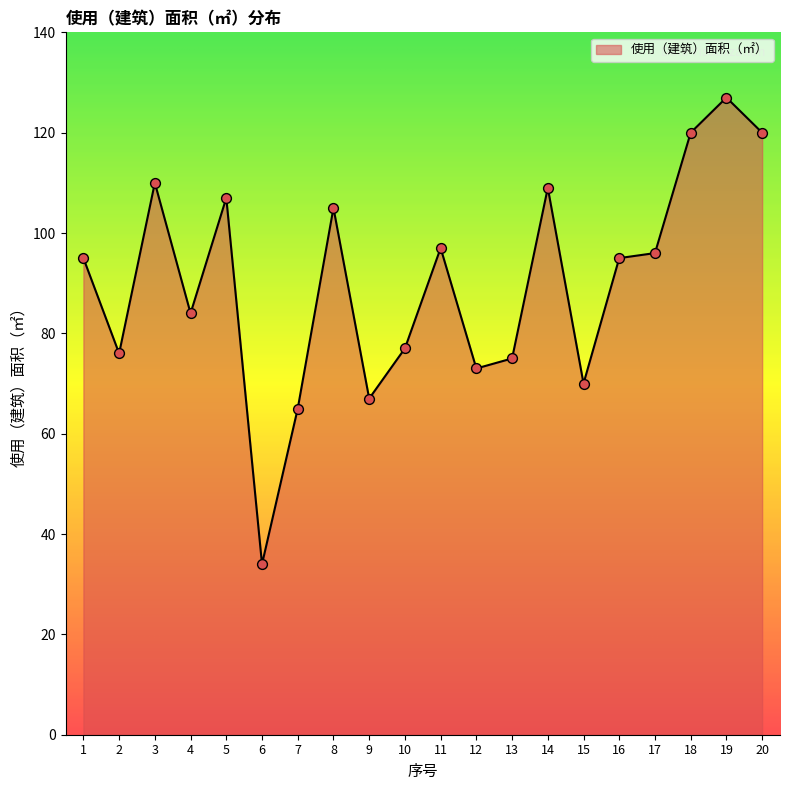

Between 6 and 14, which is larger?

14